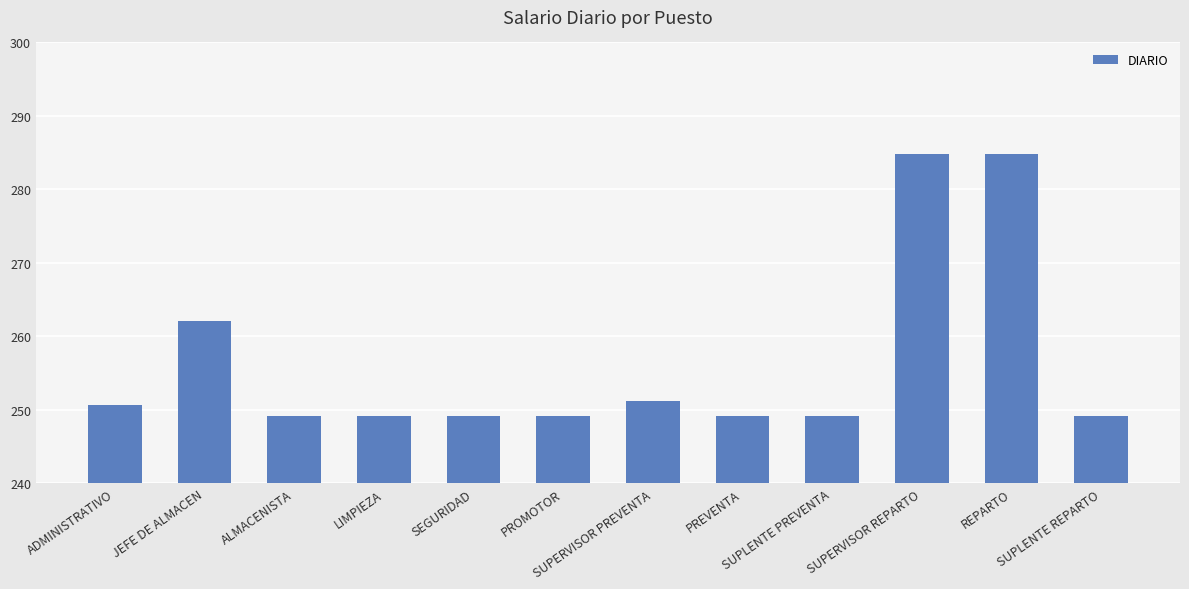

The value at ALMACENISTA is 249.2. True or false?

True